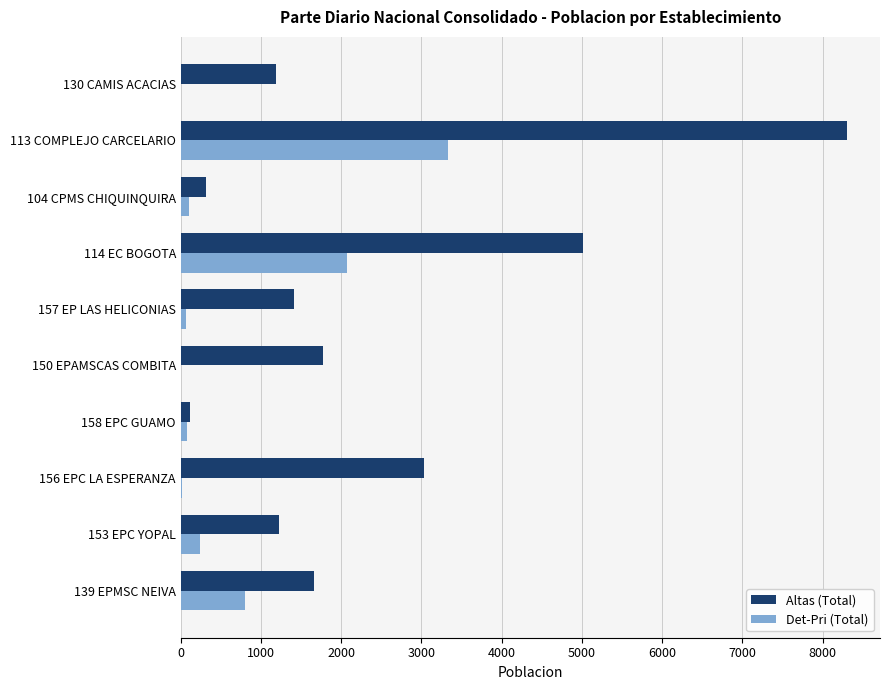

At which label does Det-Pri (Total) reach its peak?

113 COMPLEJO CARCELARIO